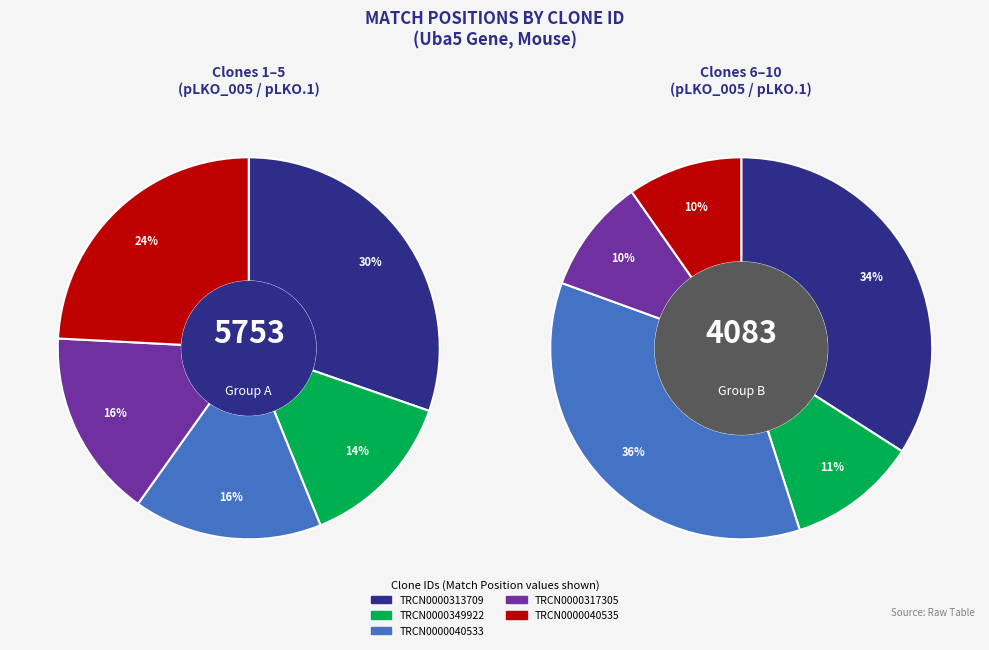

Is there any slice that represents more than half of the pie?

No